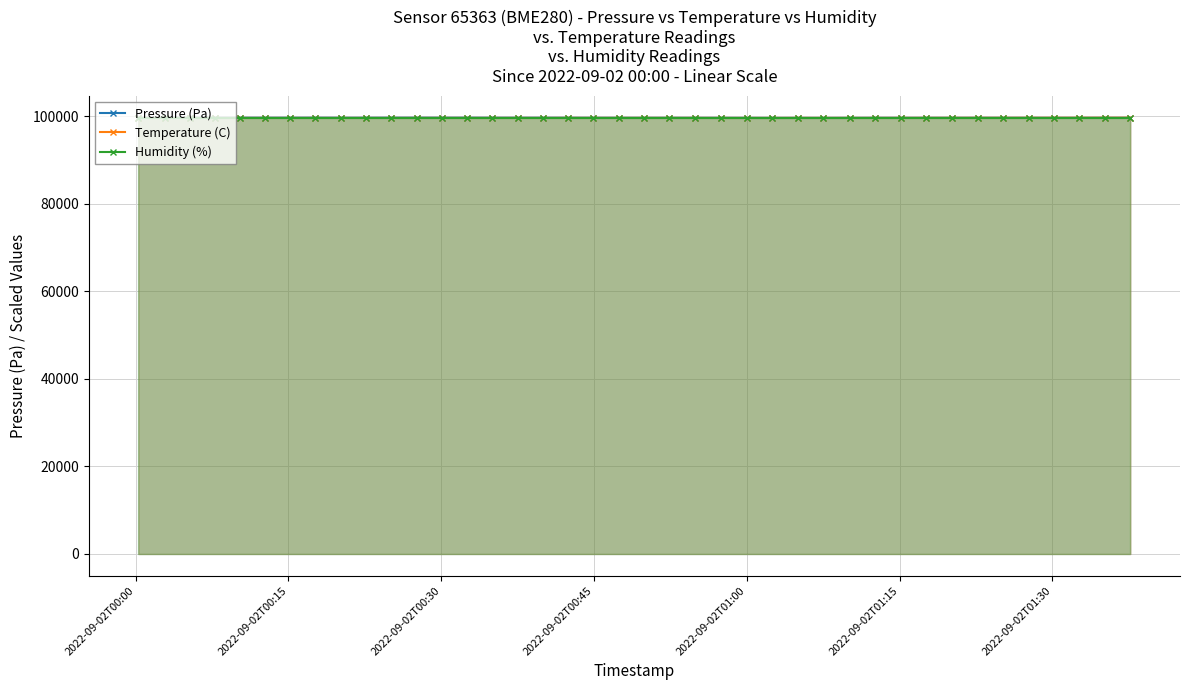

How many lines are shown in the chart?

3